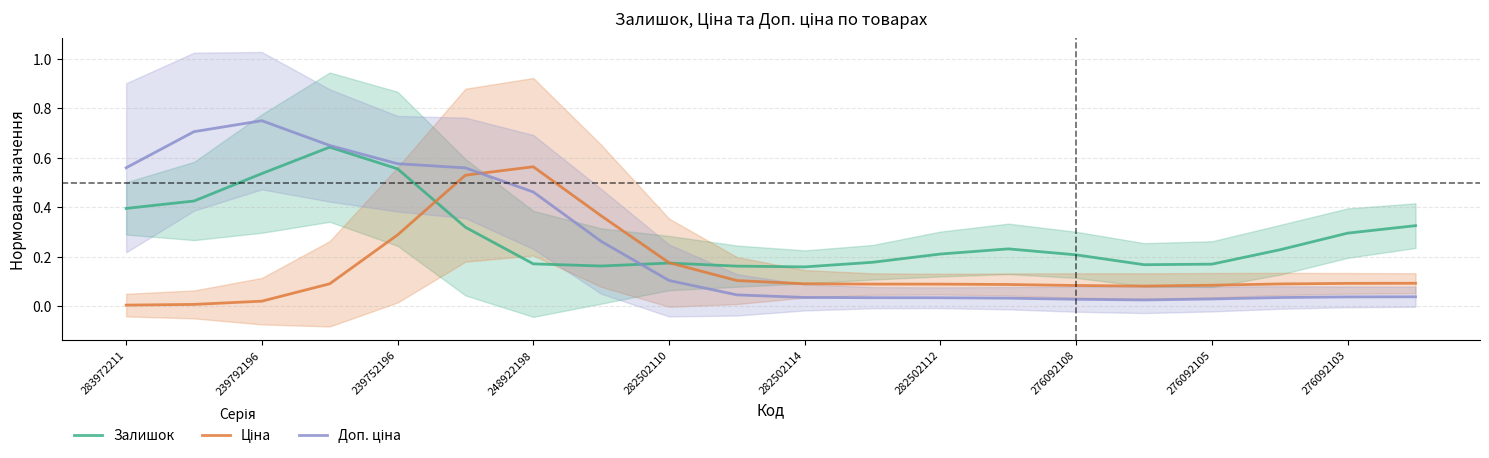

How many lines are shown in the chart?

3